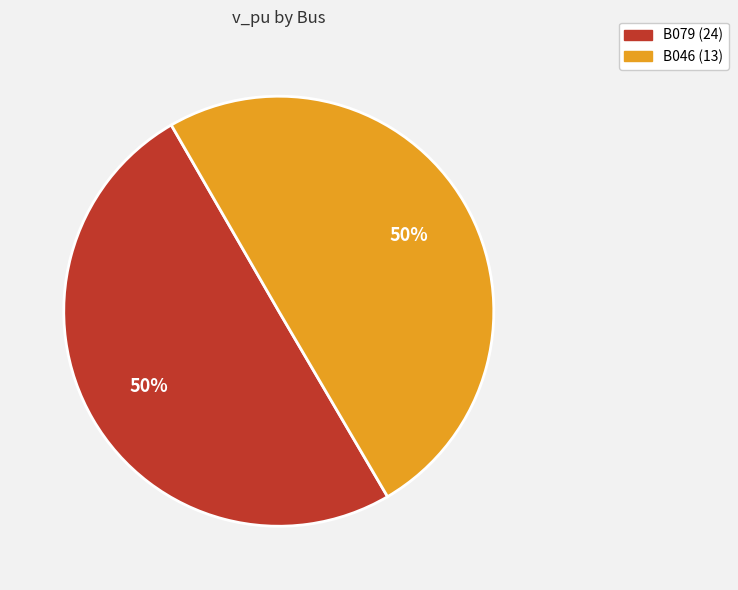

To the nearest percent, what is the average slice percentage?

50%